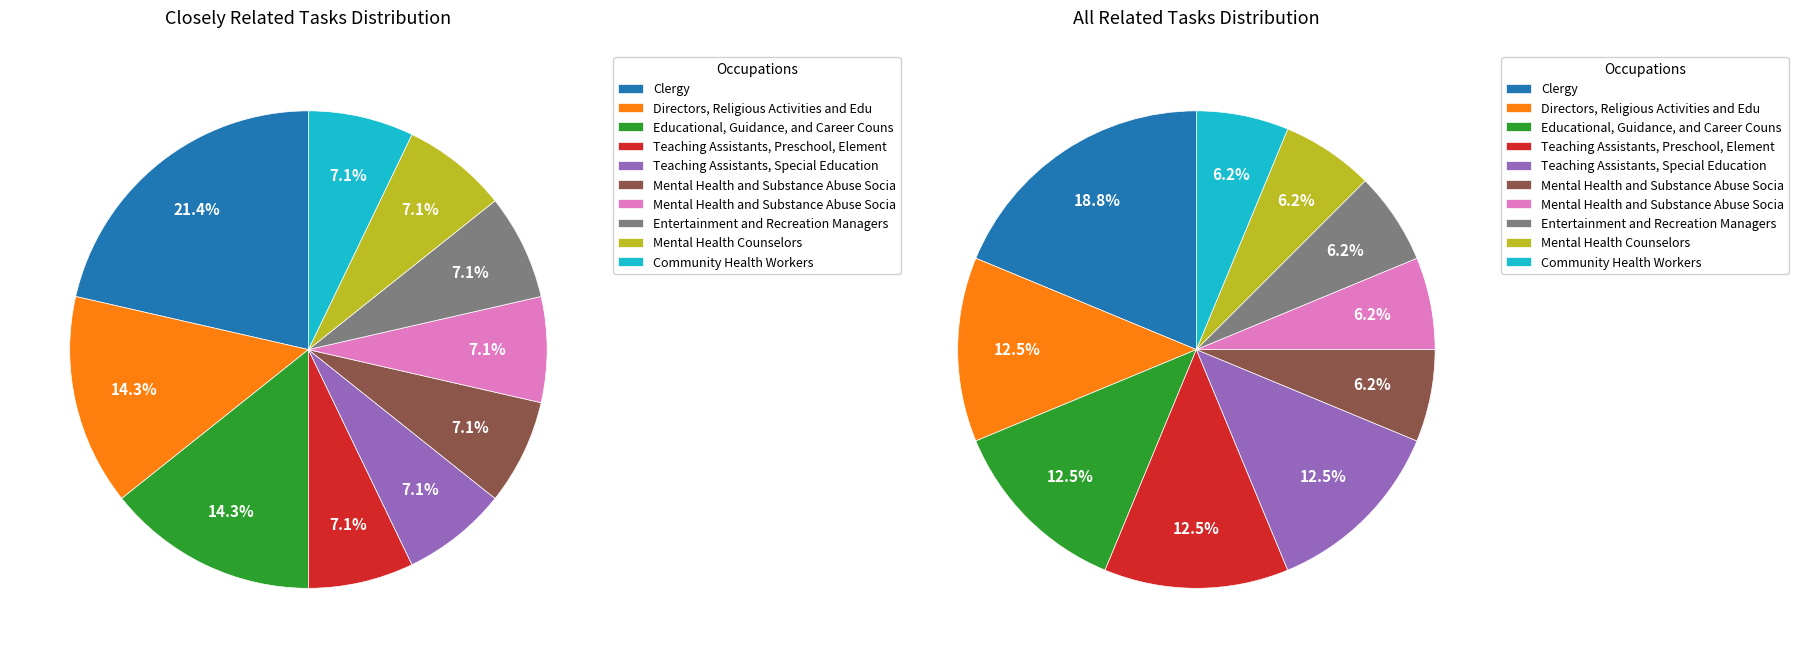

Count the number of slices in the pie.

10